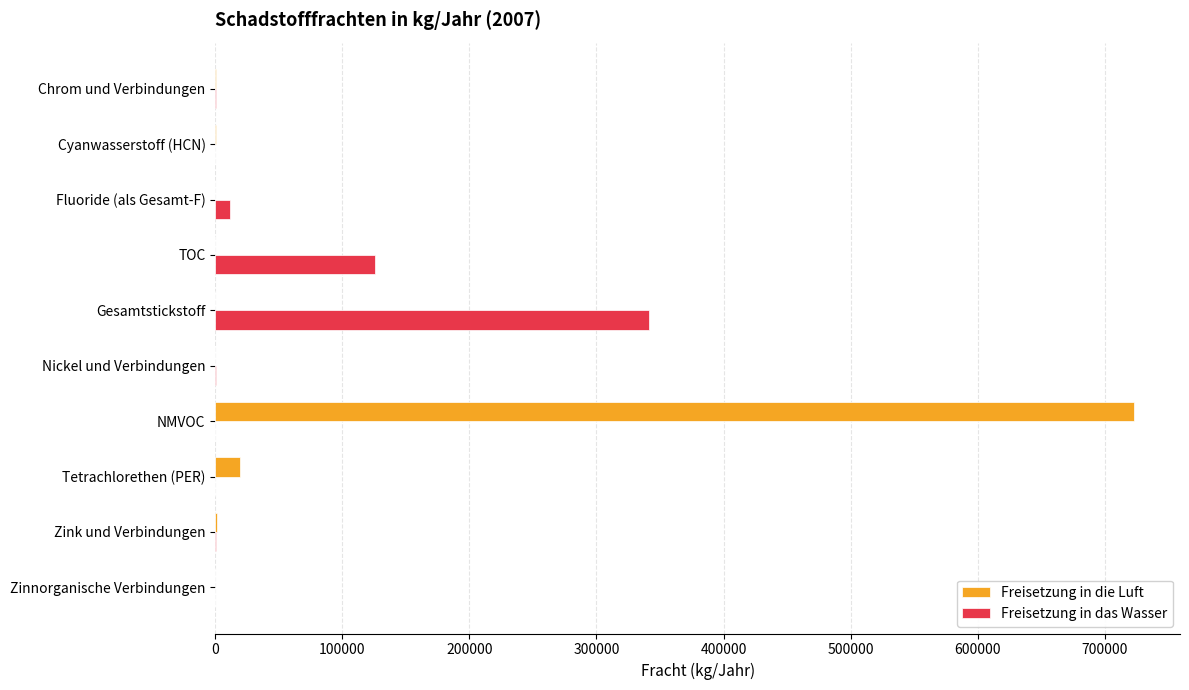

At which label does Freisetzung in die Luft reach its peak?

NMVOC